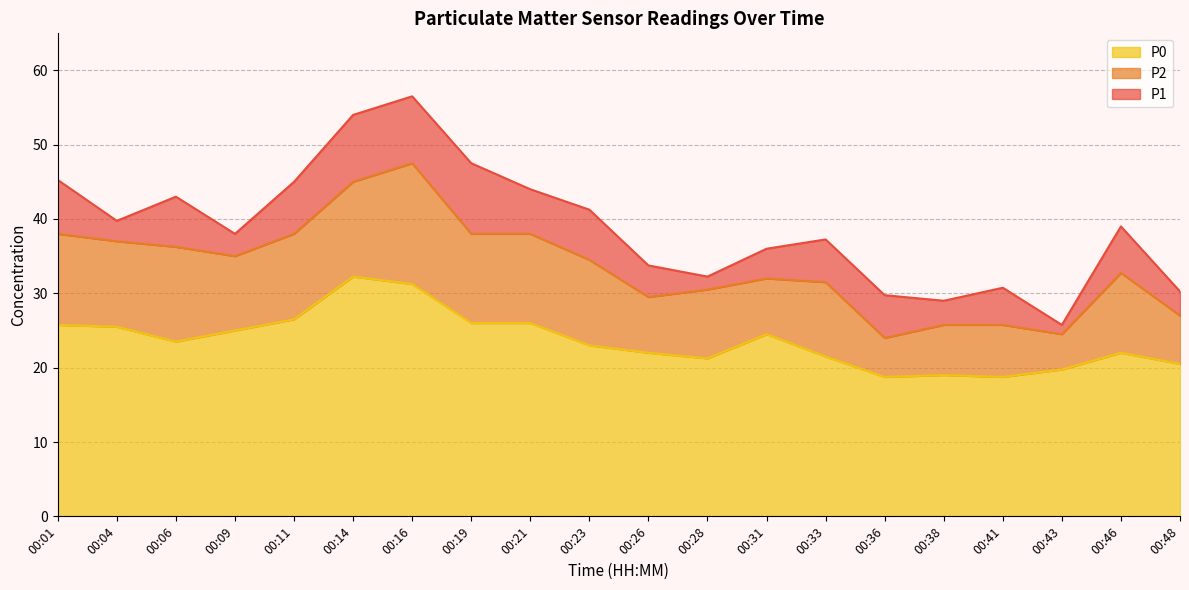

The value of P0 at 00:46 is 35.7. True or false?

False